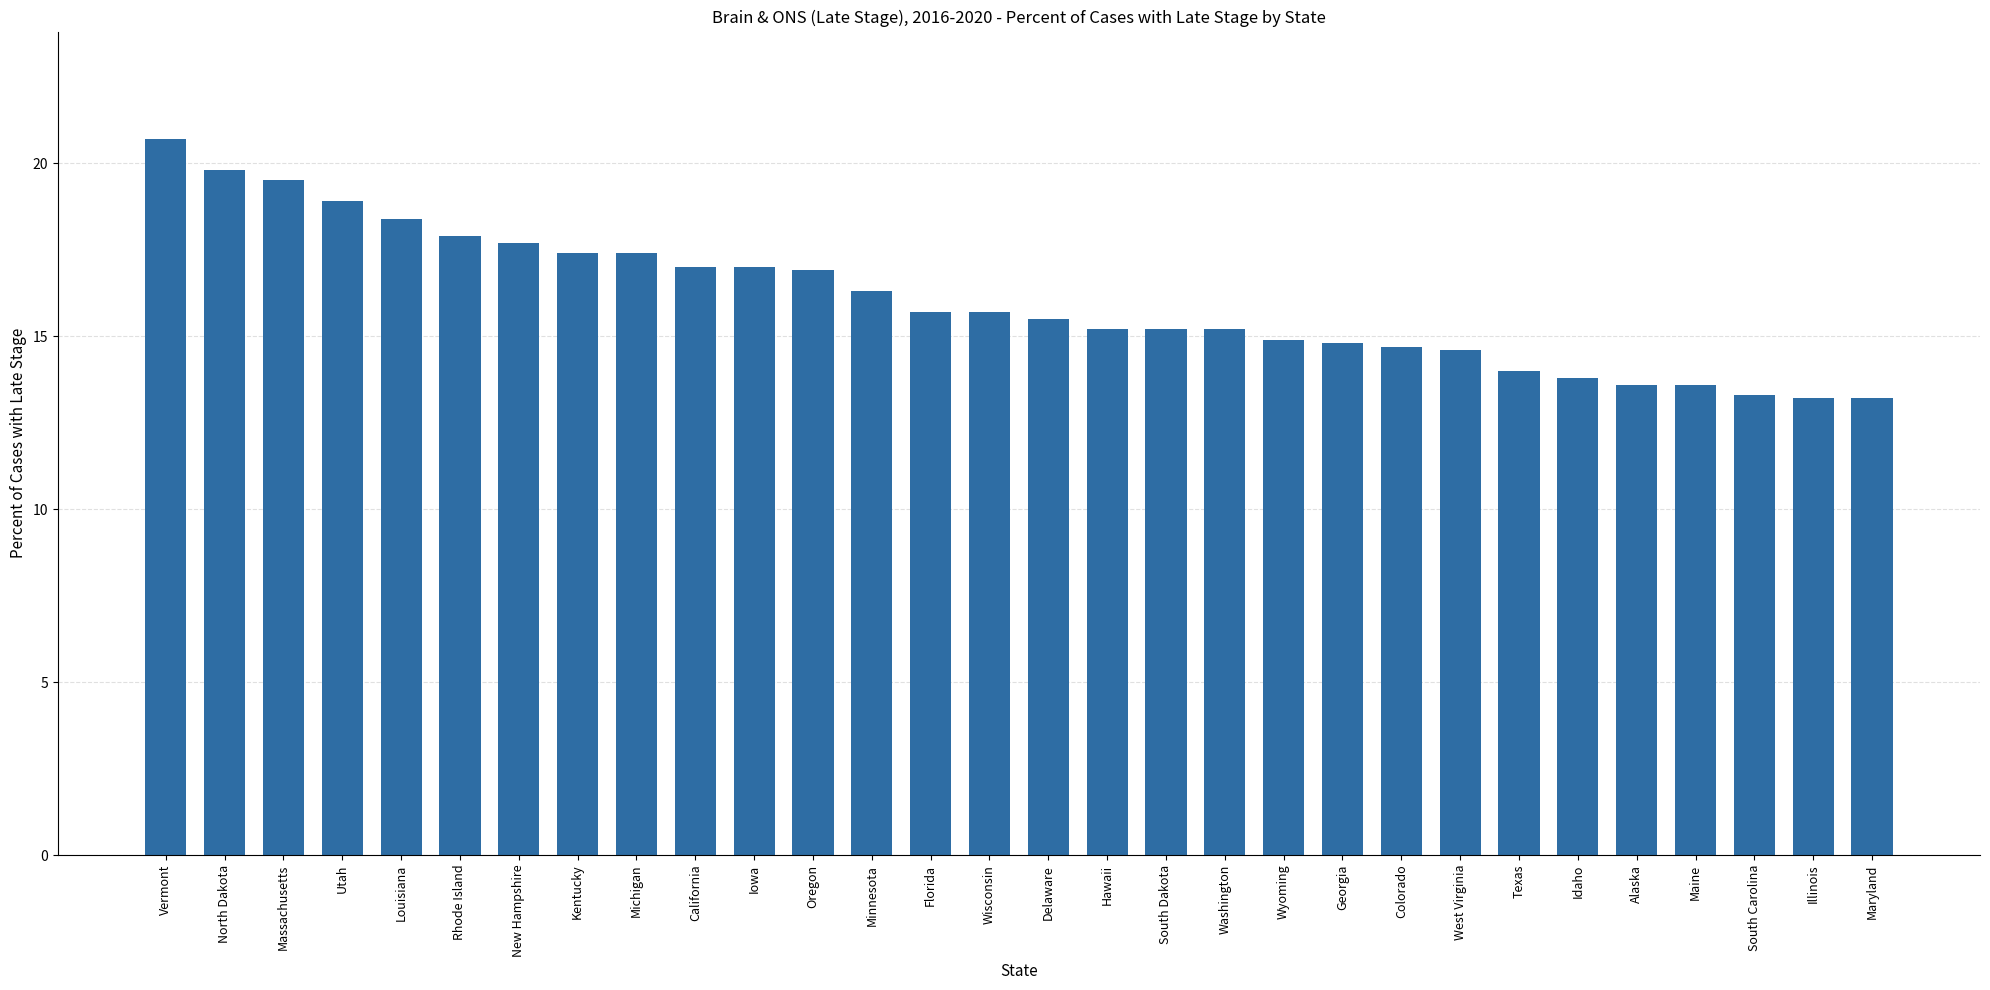

Approximately how many times larger is the value at Wisconsin compared to Delaware?

1.0